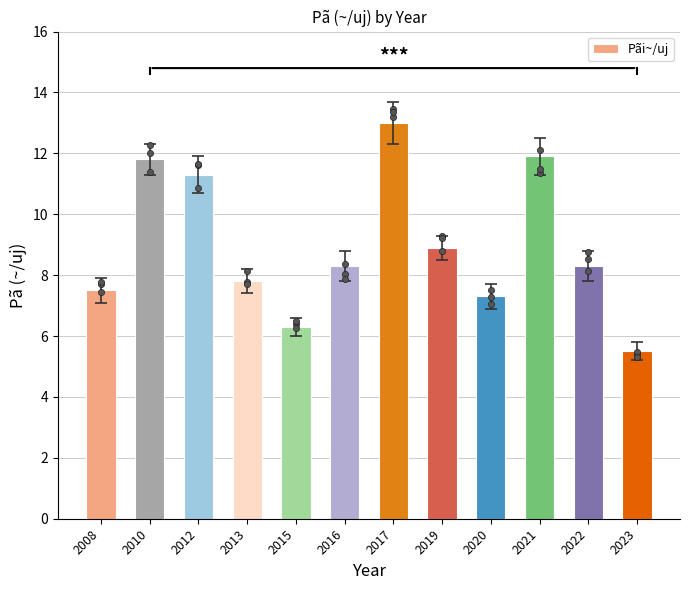

Between 2023 and 2020, which is larger?

2020